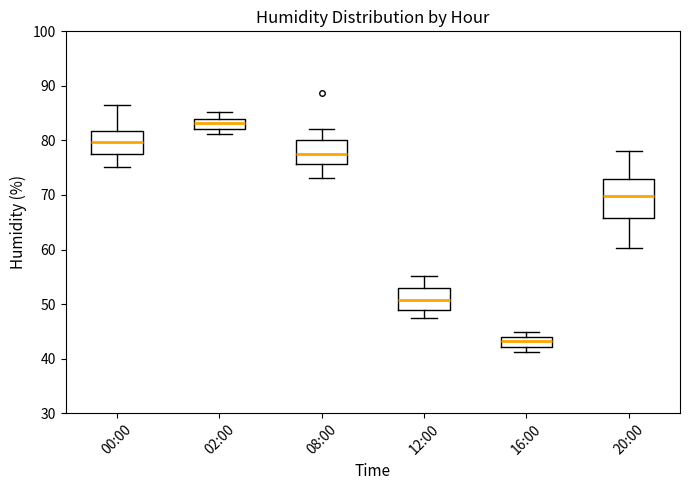

Which box's median line is the lowest?

16:00